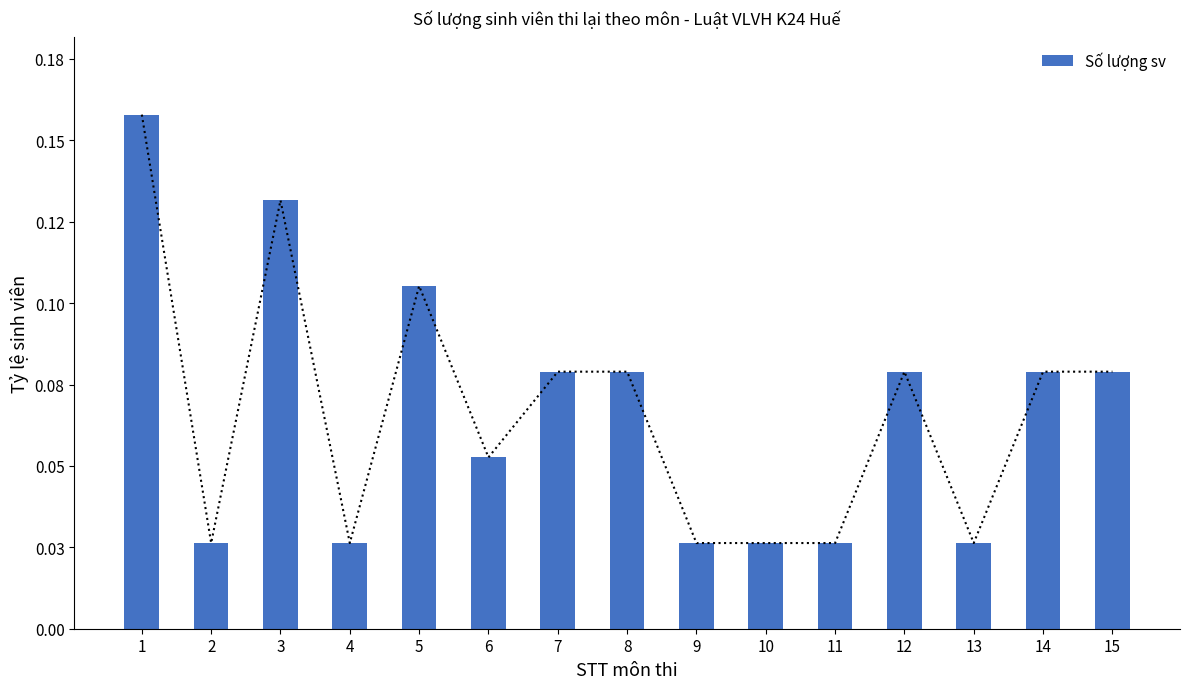

What is the difference between the maximum and second lowest values?

0.1